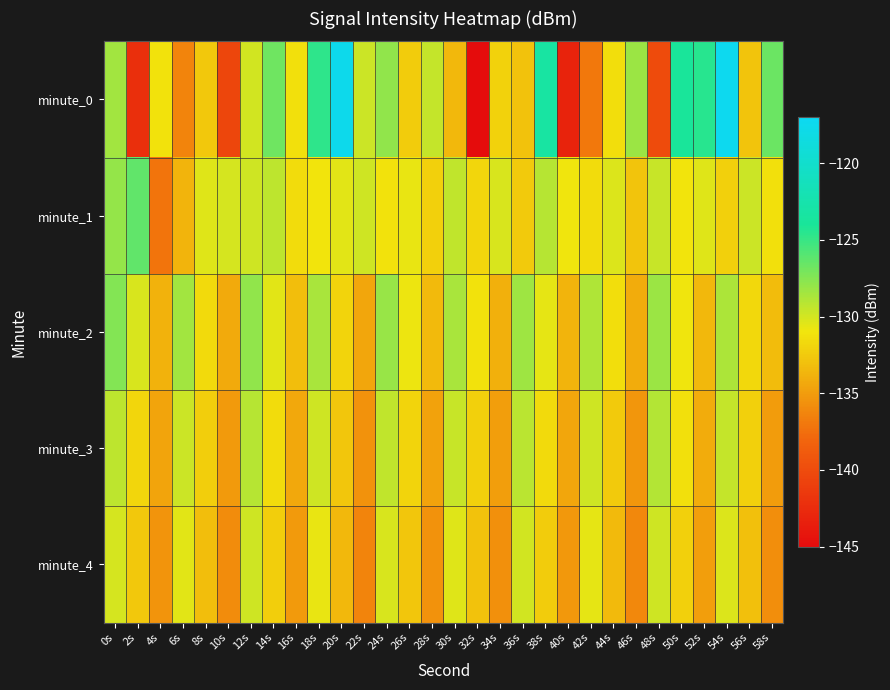

Which label corresponds to the largest value in the chart?

54s